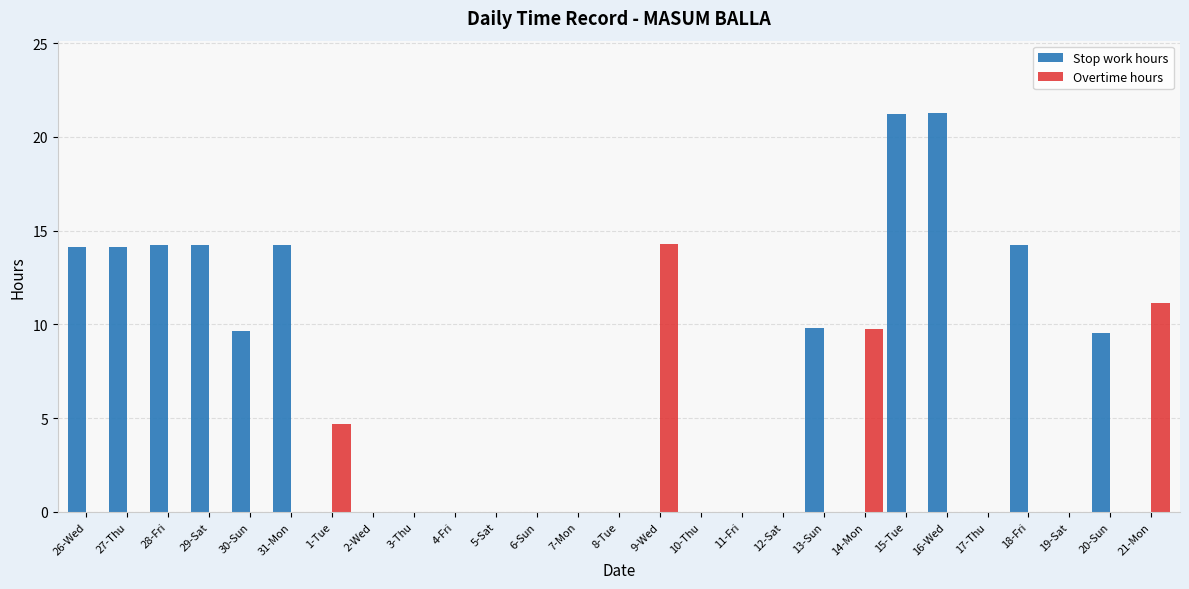

What is the sum of the Stop work hours values at 8-Tue and 13-Sun?

9.8